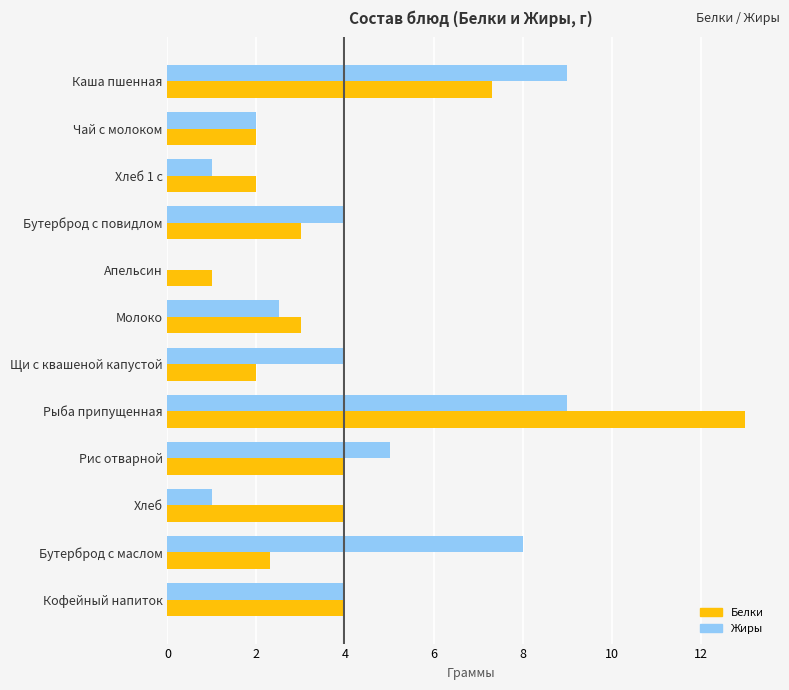

Which category has the highest value across all series?

Рыба припущенная